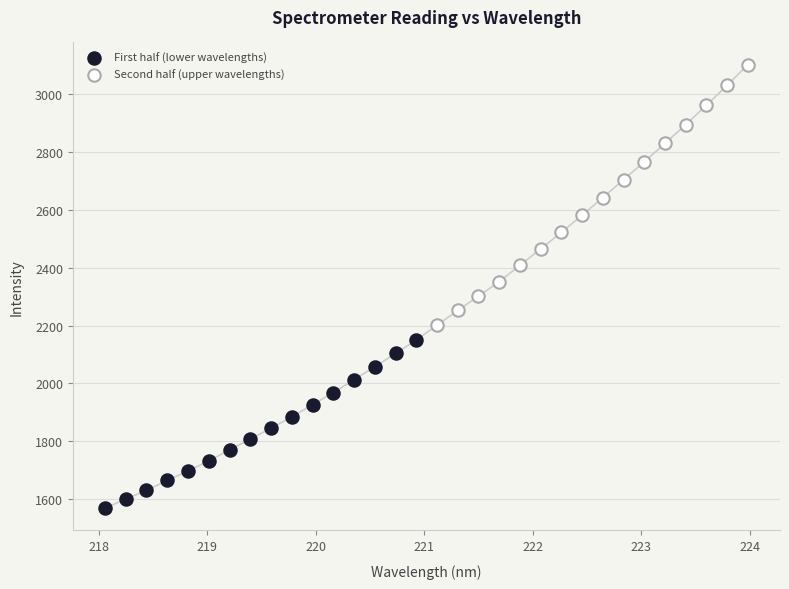

Which series contains the lowest Y value?

First half (lower wavelengths)